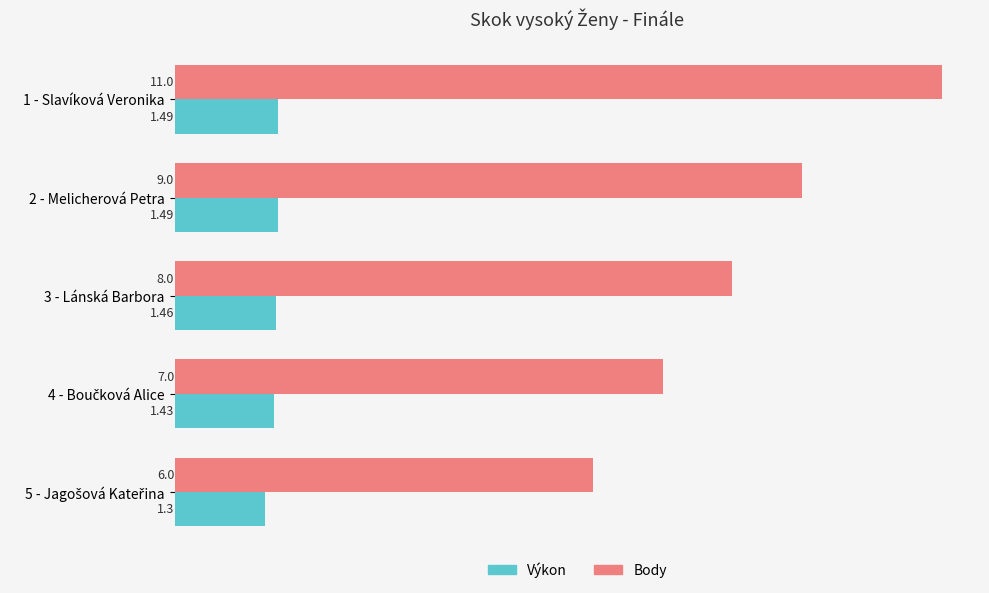

List the series in order of their peak value, lowest first.

Výkon, Body